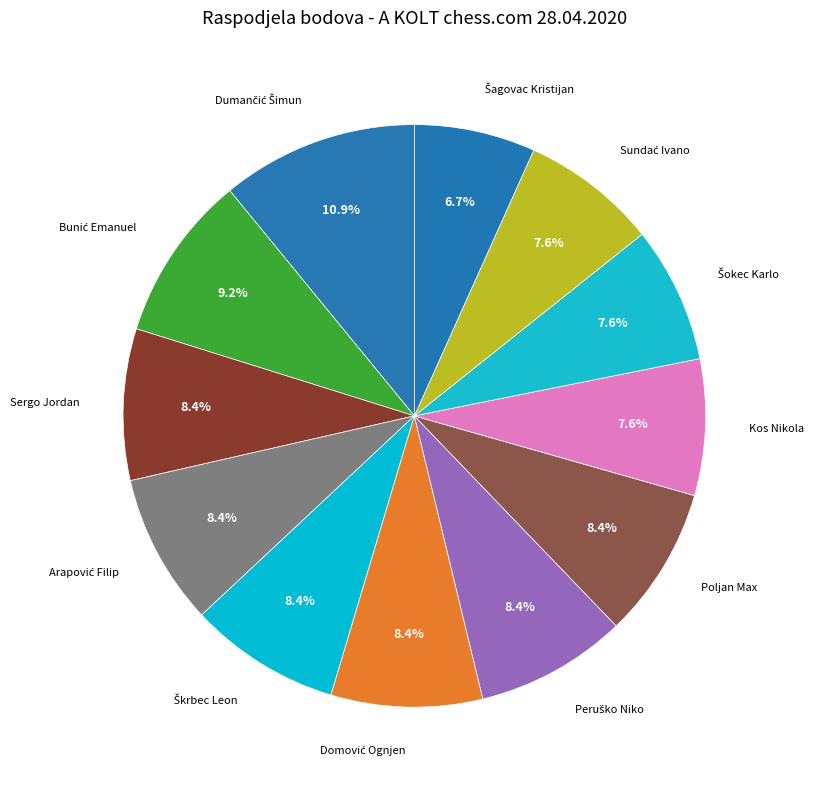

Count the number of slices in the pie.

12